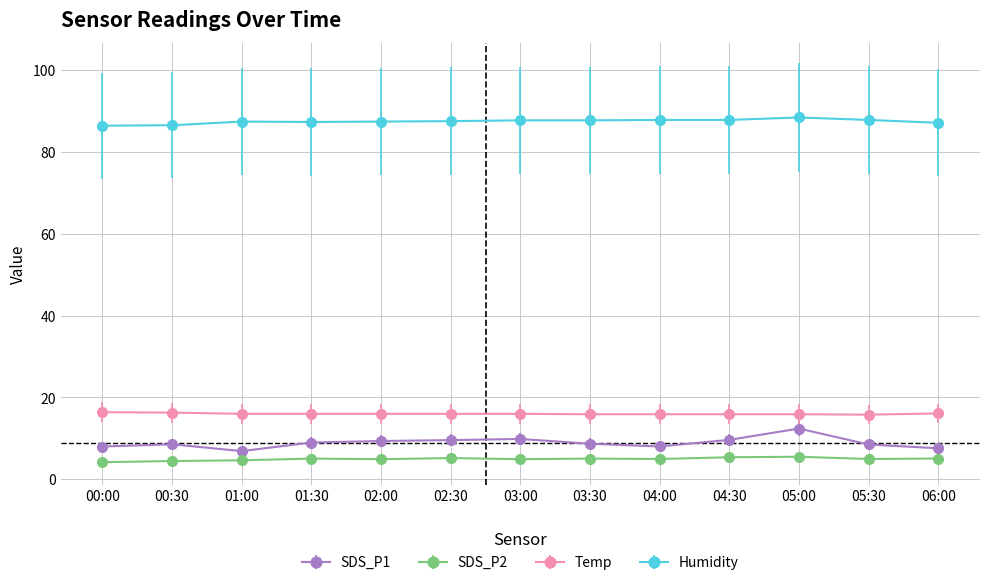

What is the difference between the highest and lowest values at 04:30?

82.5